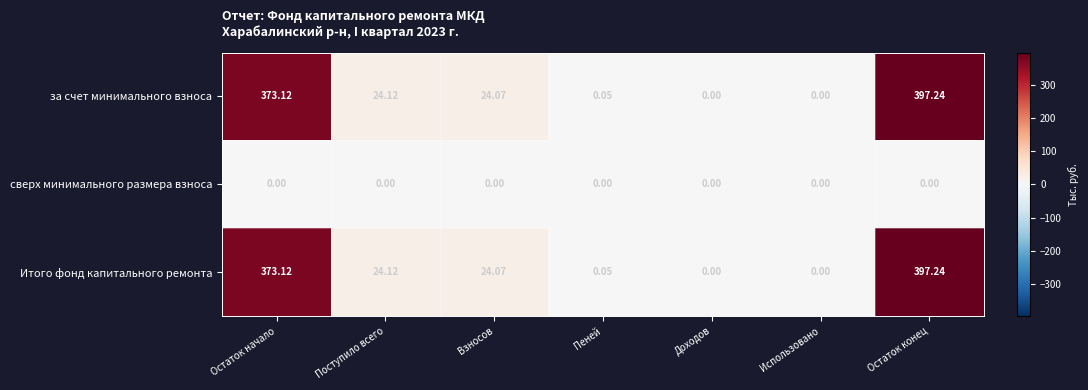

Which category has the highest value across all series?

Остаток конец